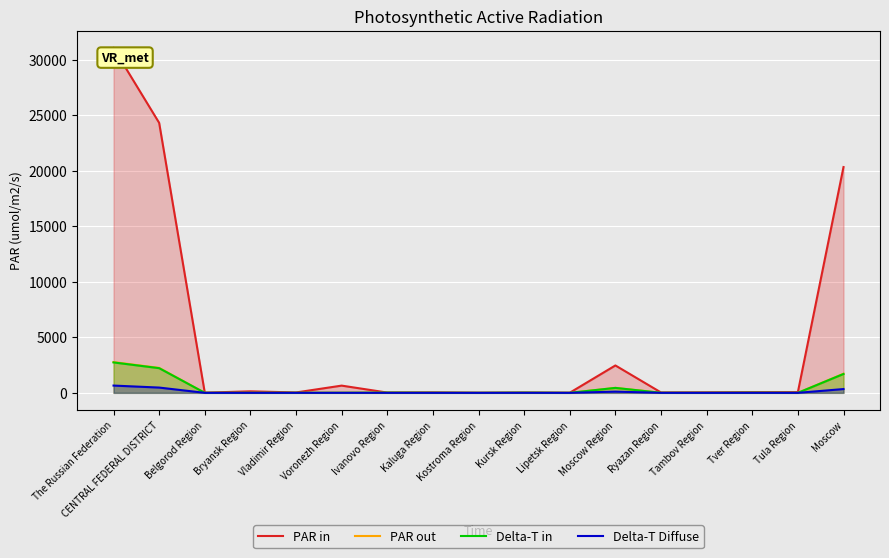

List the labels in order of Delta-T in value, smallest first.

Lipetsk Region, Tula Region, Kostroma Region, Belgorod Region, Bryansk Region, Tambov Region, Ryazan Region, Vladimir Region, Kaluga Region, Voronezh Region, Tver Region, Kursk Region, Ivanovo Region, Moscow Region, Moscow, CENTRAL FEDERAL DISTRICT, The Russian Federation